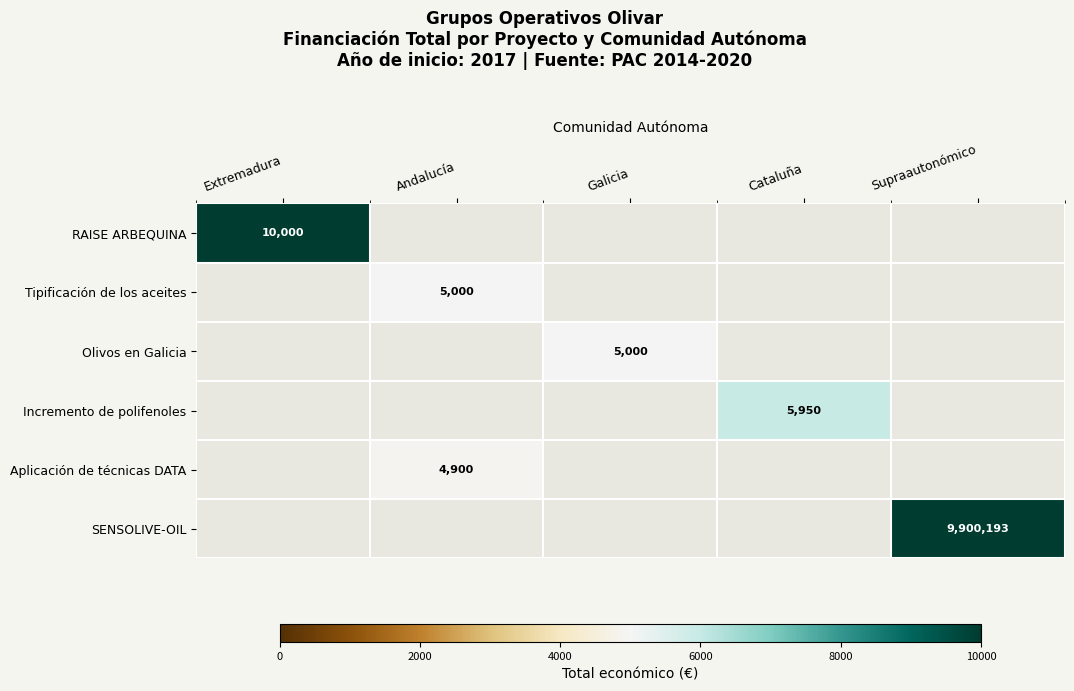

How many data points does each series have?

5